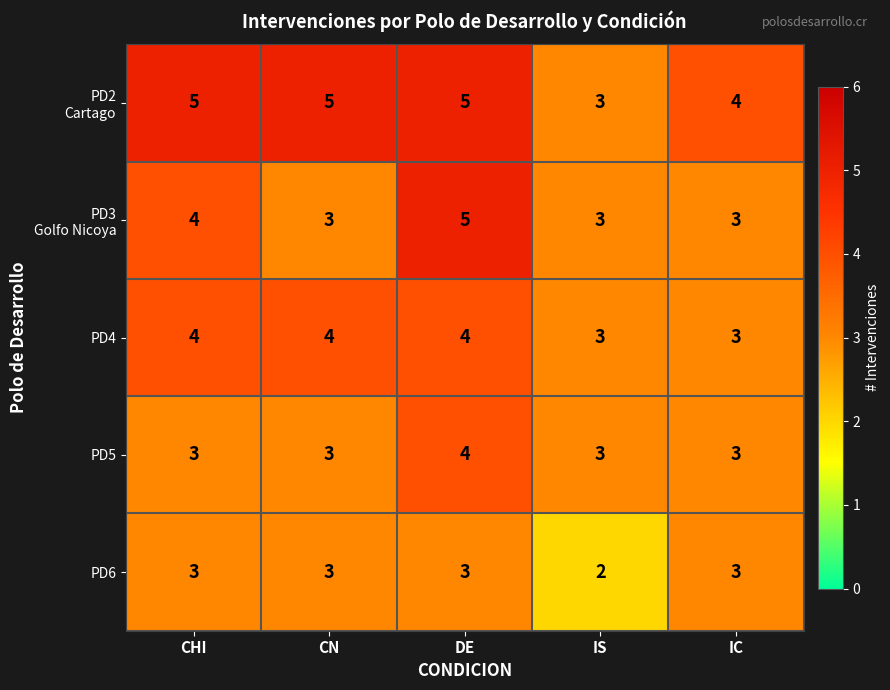

What is the minimum value for PD5?

3